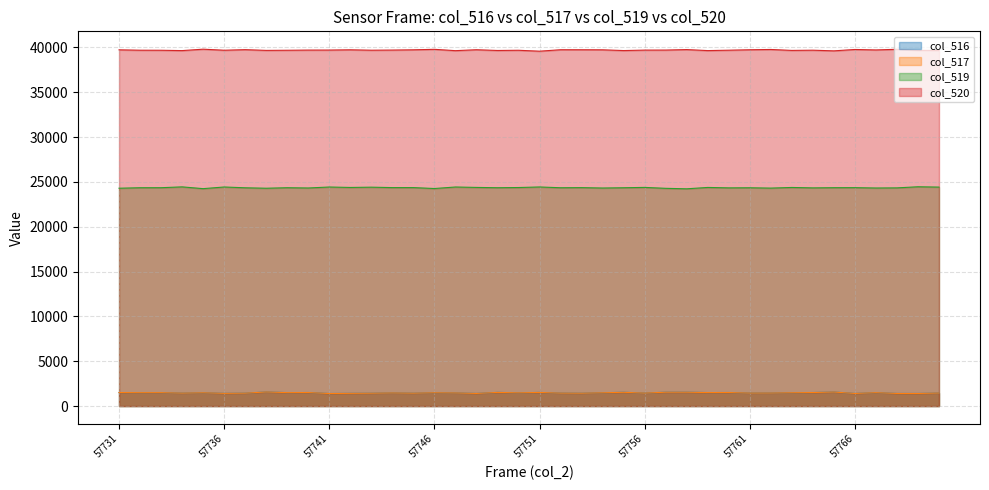

Rank the series by their maximum value, from lowest to highest.

col_516, col_517, col_519, col_520